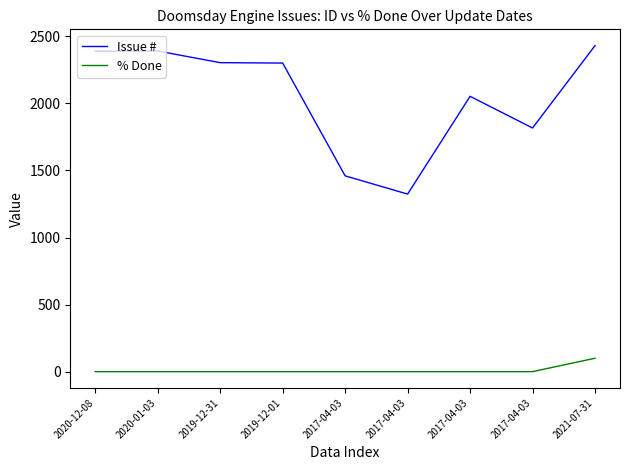

True or false: Issue # and % Done intersect in this chart.

False